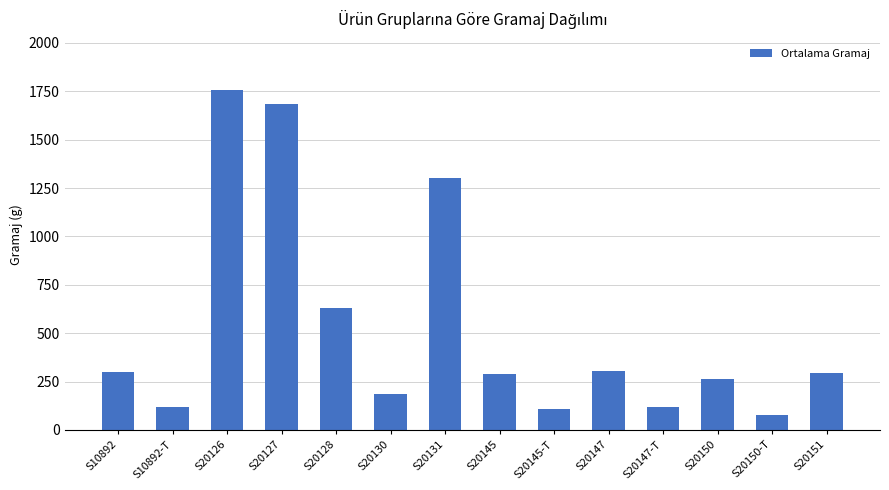

Where is the data nearest to the value 918?

S20128